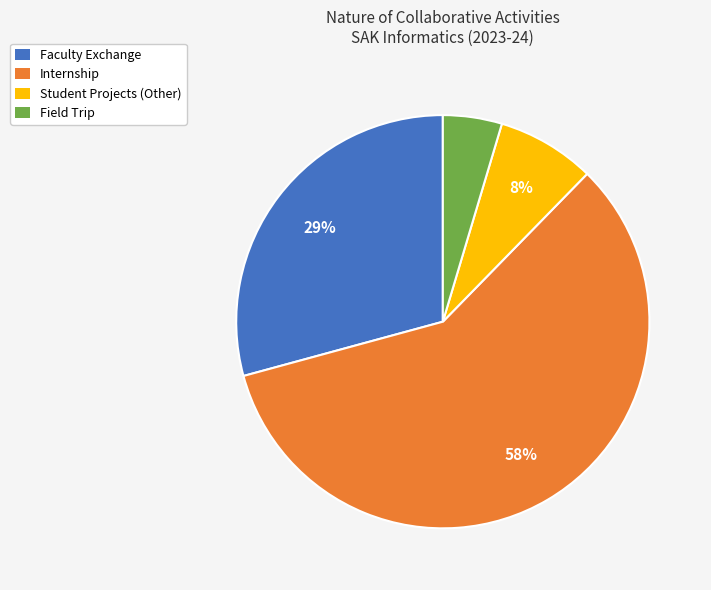

What is the largest slice in the pie chart?

Internship